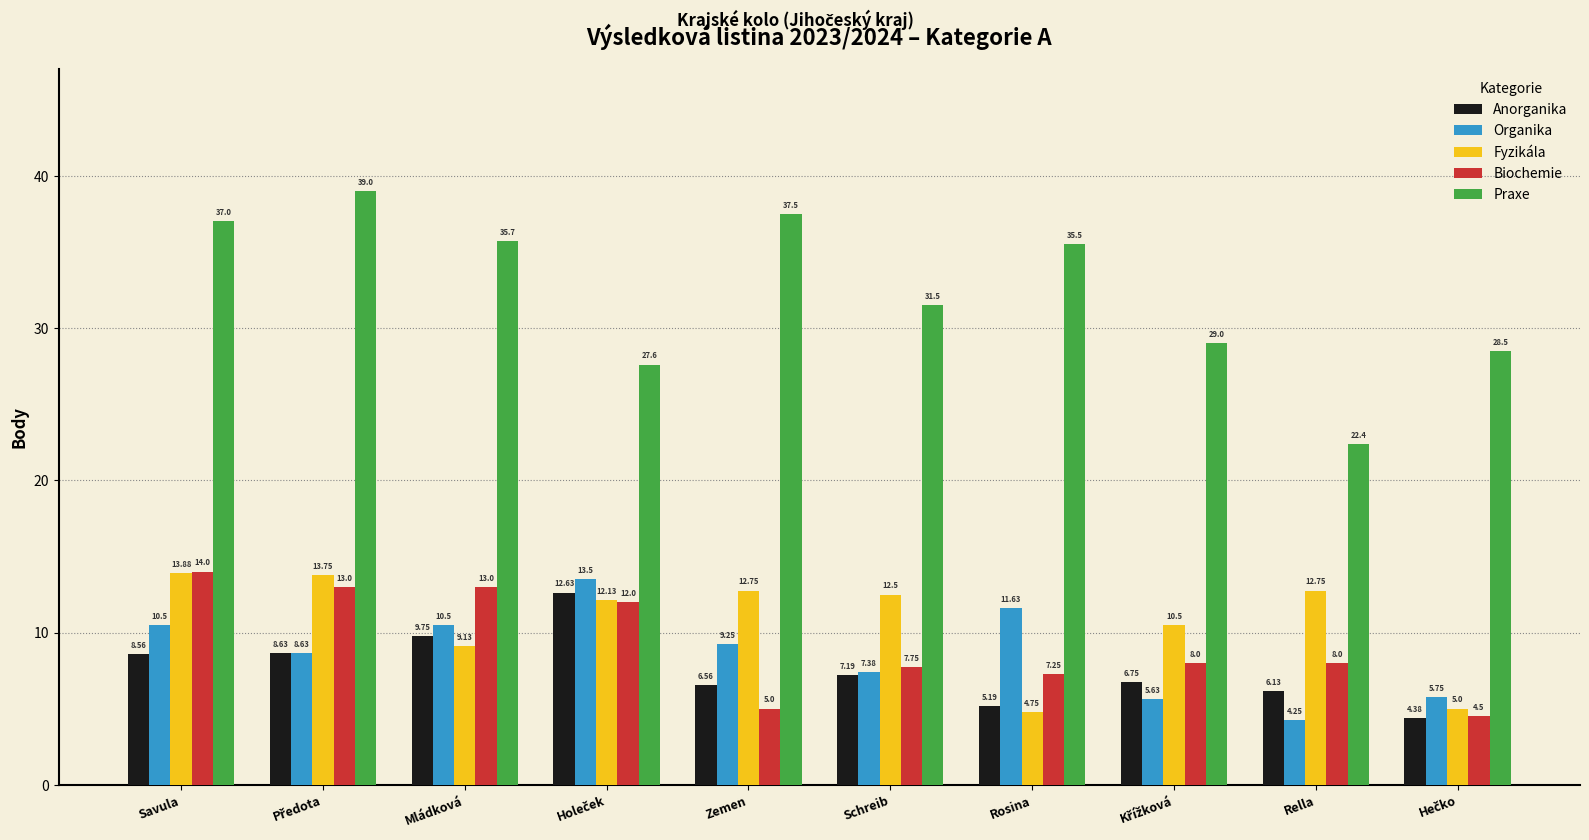

What is the label of the 8th bar from the right?

Mládková